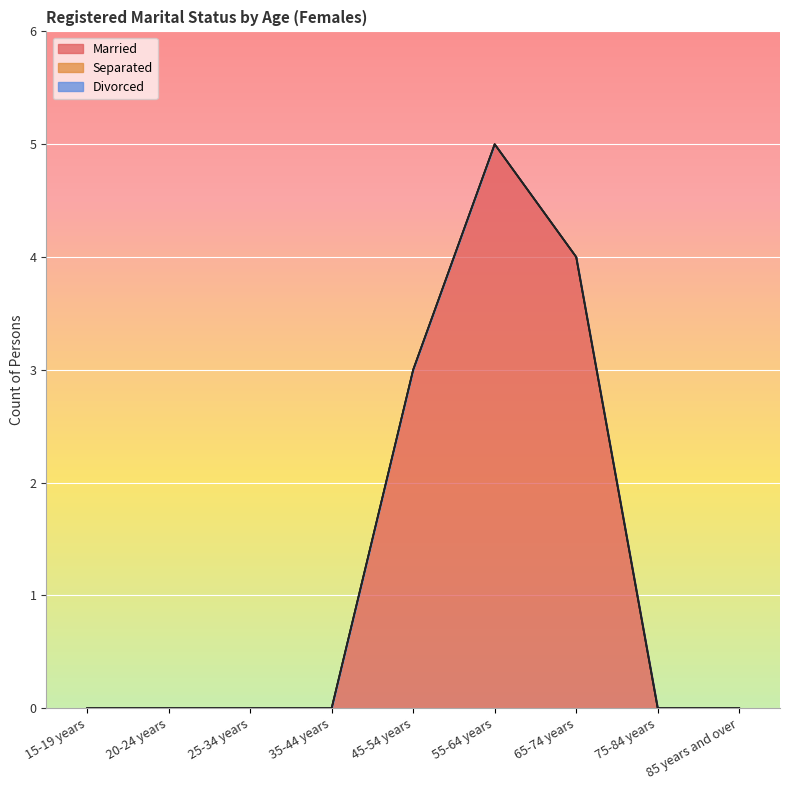

What is the difference between the maximum and second lowest values in the Married series?

5